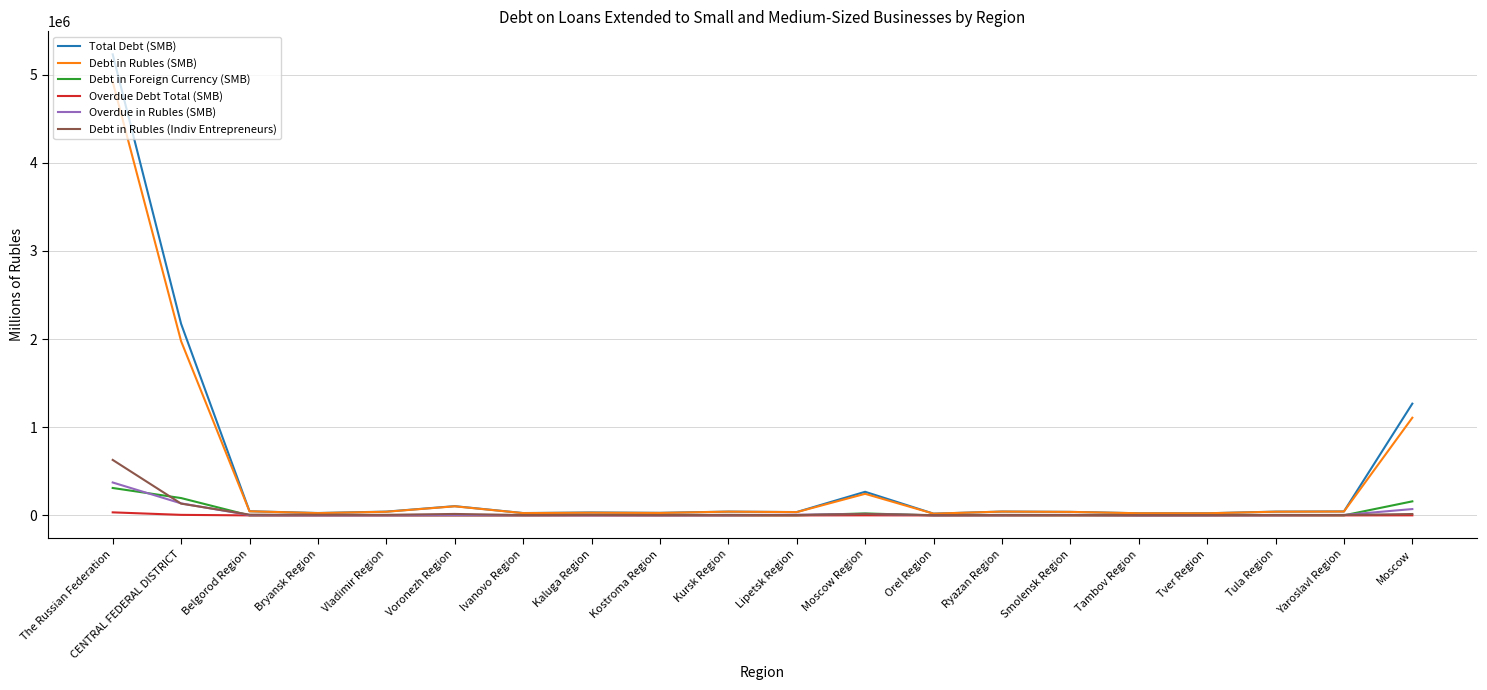

Which series has the widest spread of values?

Total Debt (SMB)